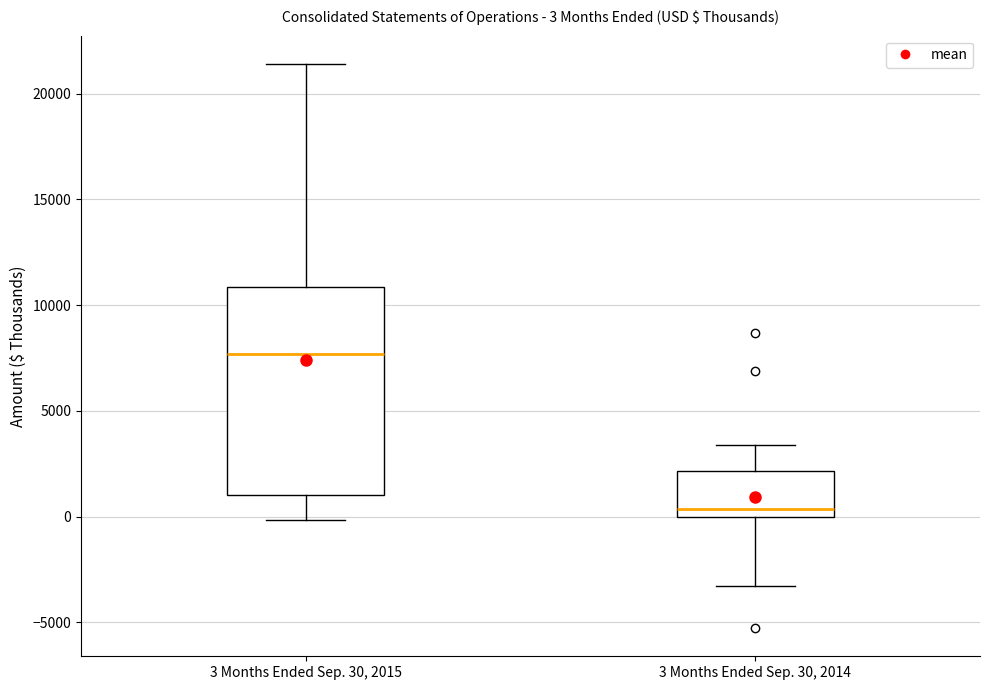

Which box's median line is the lowest?

3 Months Ended Sep. 30, 2014